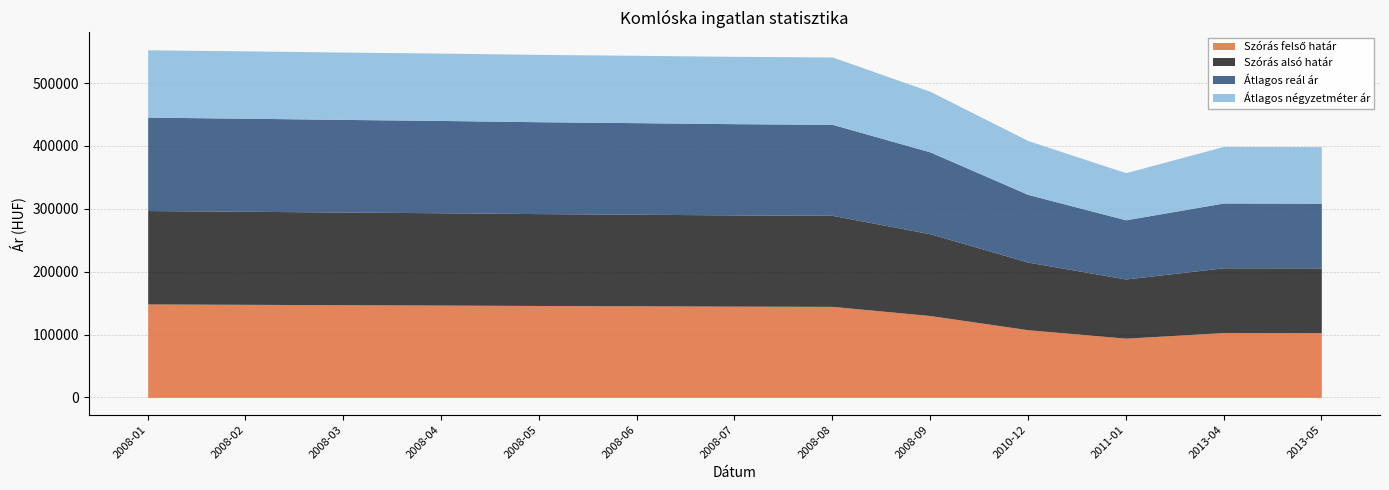

How many distinct data groups are displayed?

4